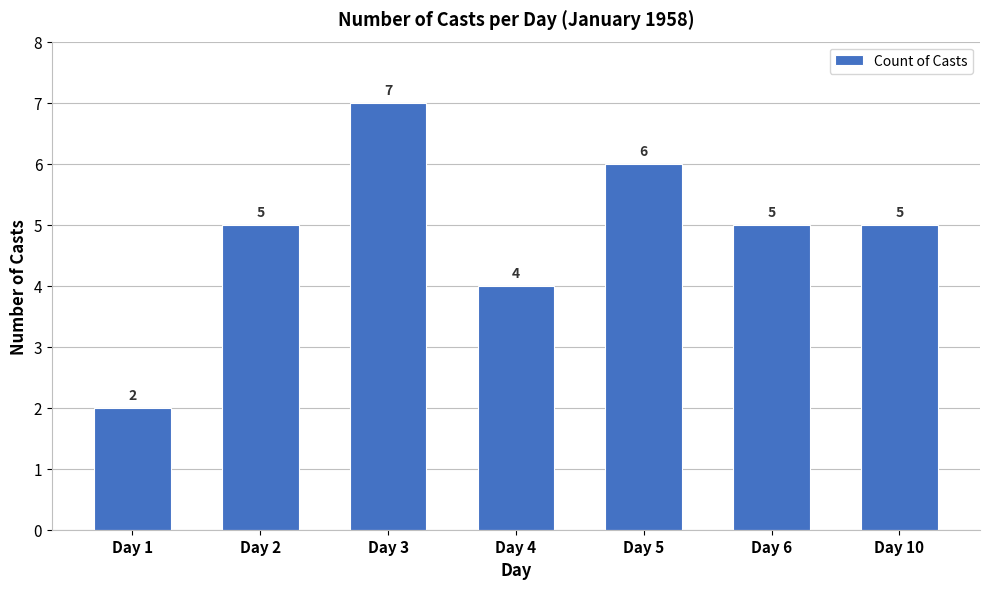

What is the value of the 6th bar from the left?

5